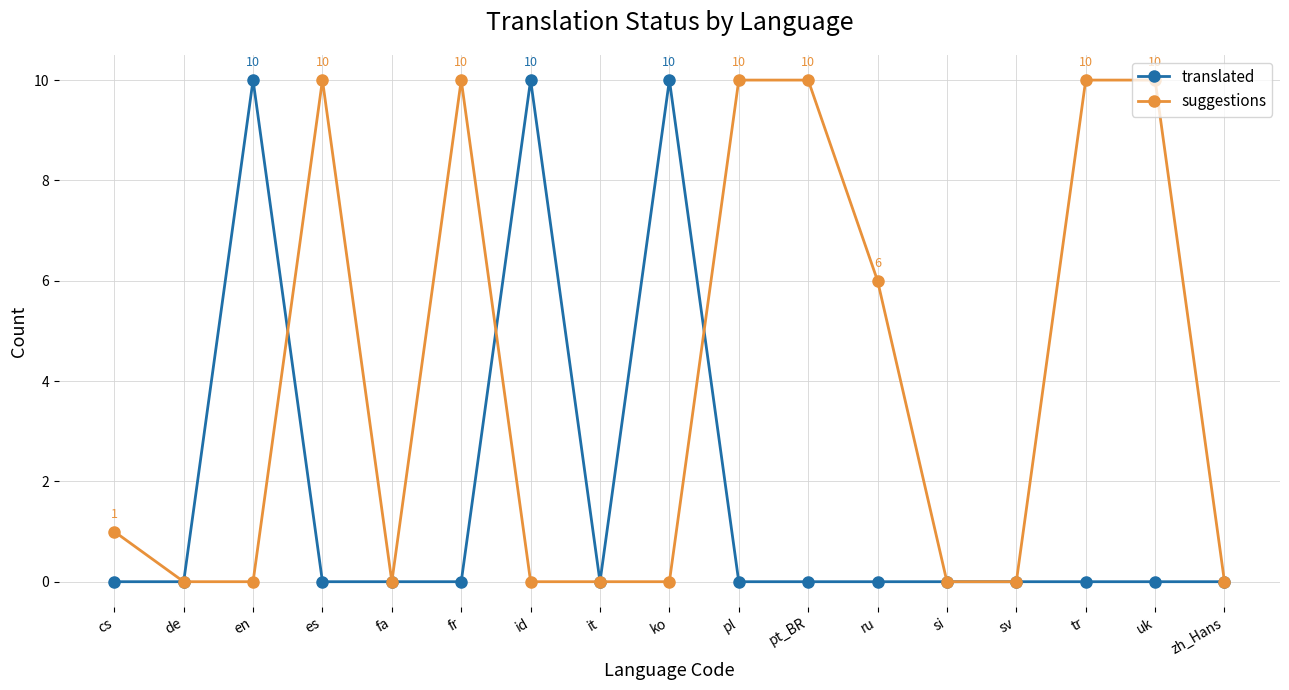

Between de and ko, which series saw the biggest shift?

translated